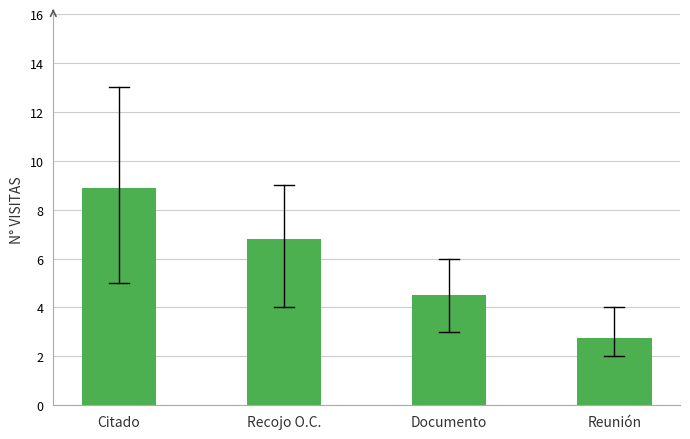

Reading left to right, transcribe all the data shown in this chart.

Citado=8.9	Recojo O.C.=6.8	Documento=4.5	Reunión=2.8